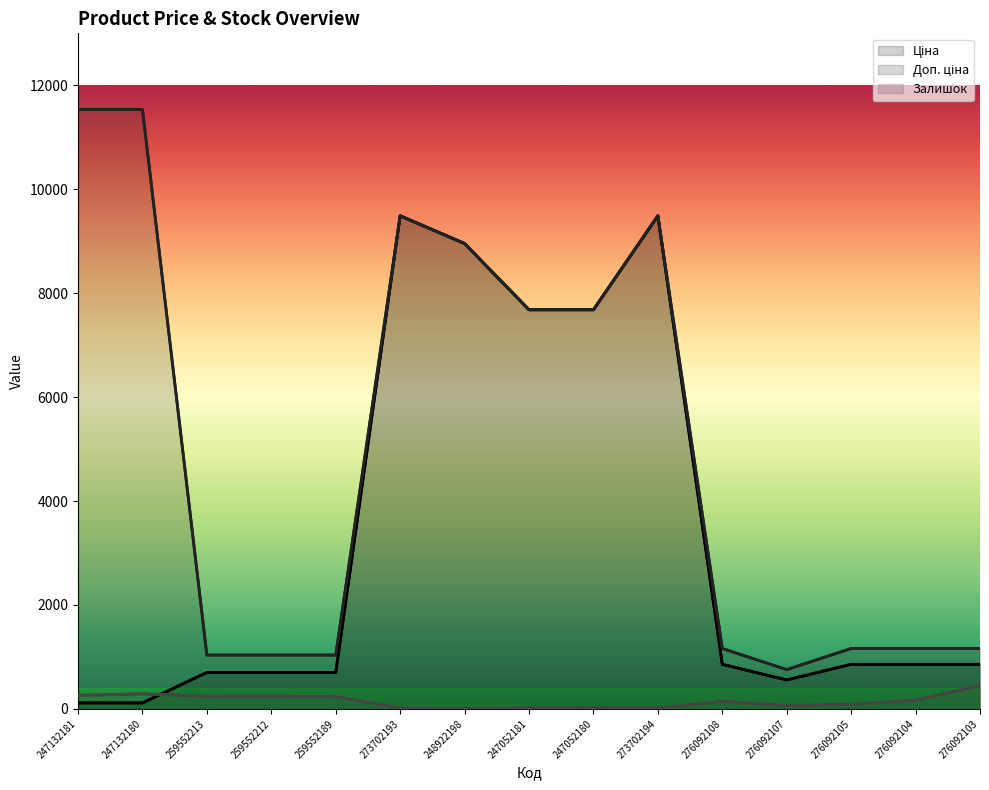

What is the total value across all series at 248922198?

17920.1